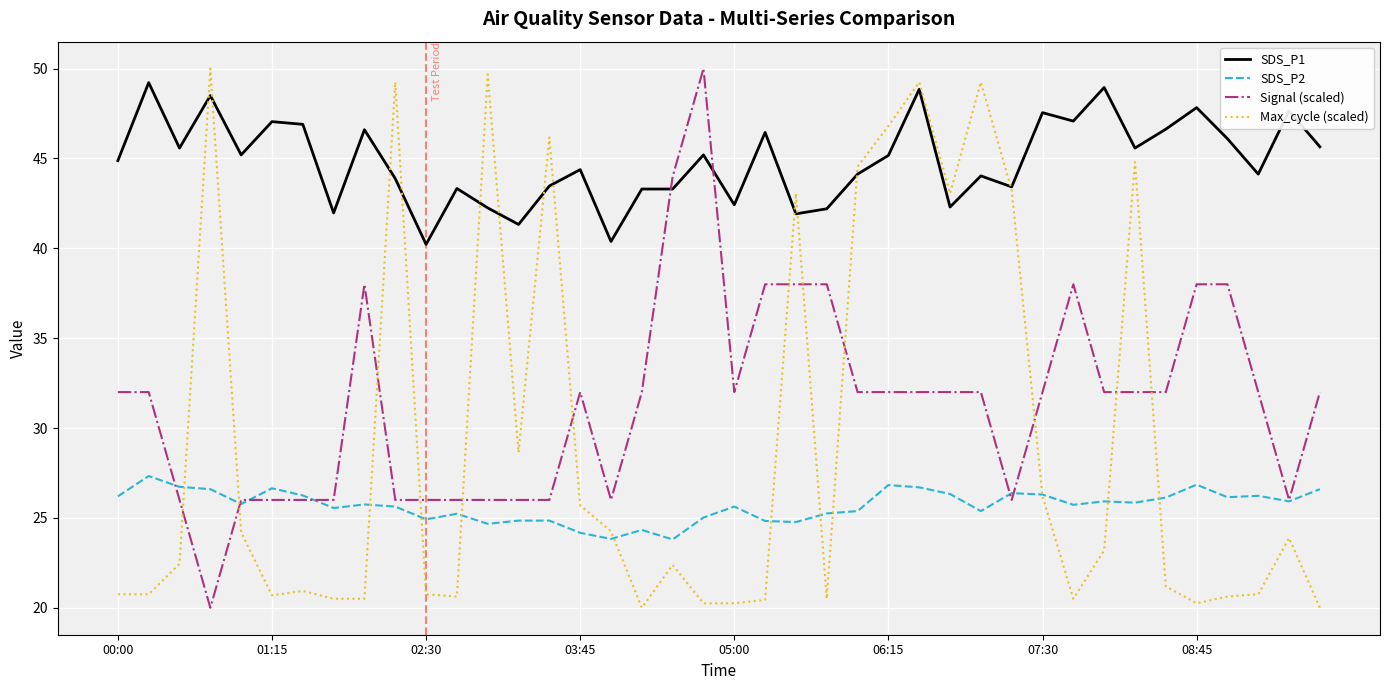

What is the minimum value for SDS_P1?

40.2